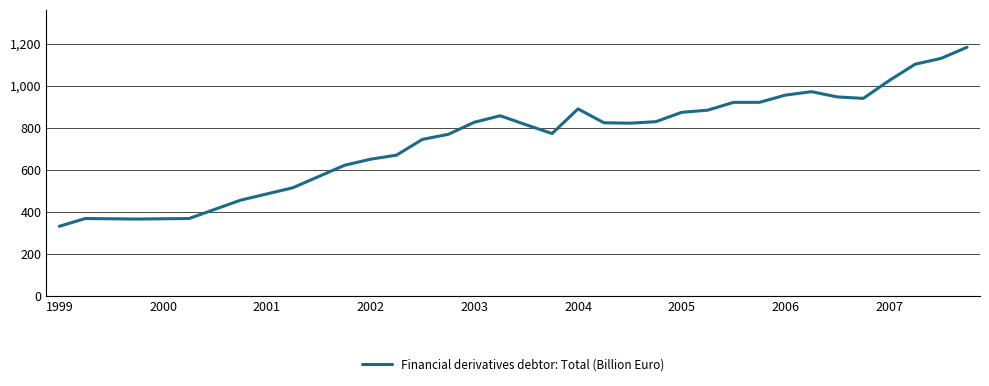

What is the difference between the maximum and minimum values?

850.5